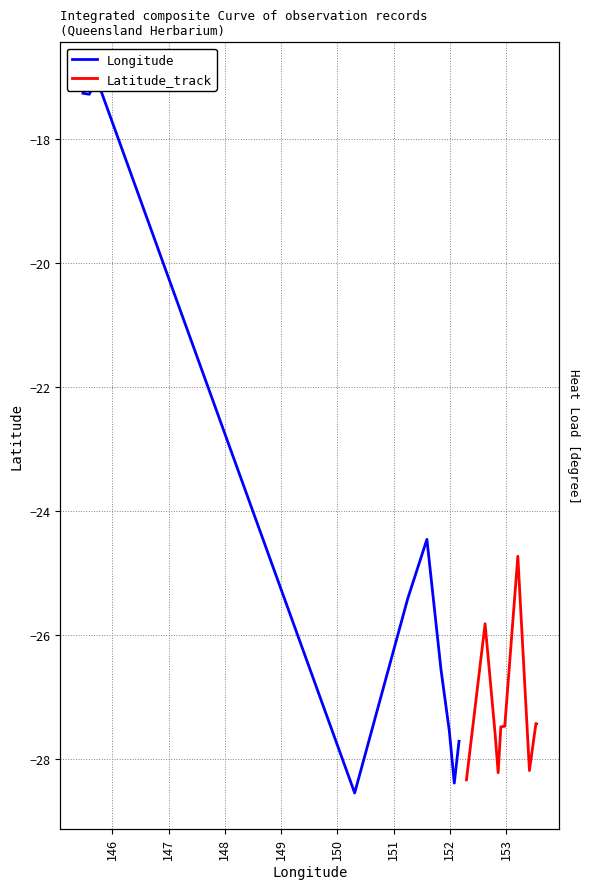

How many lines are shown in the chart?

2